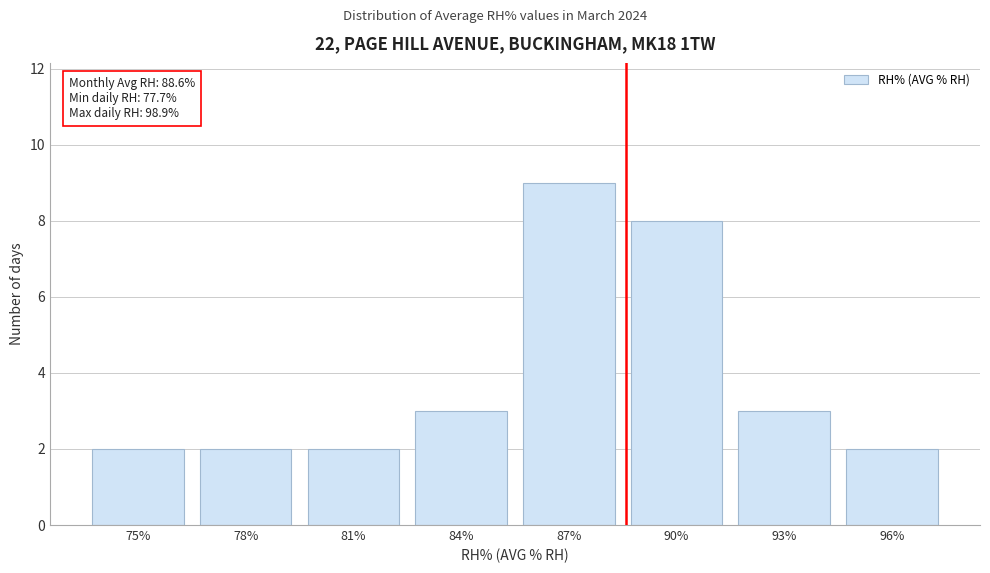

Reading left to right, extract all data points from this chart.

2	2	2	3	9	8	3	2